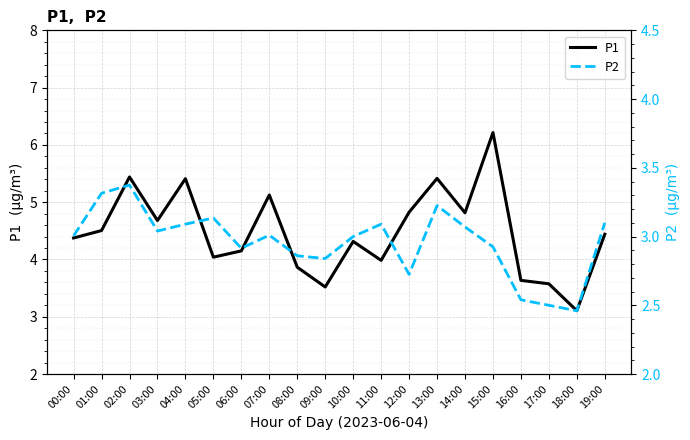

True or false: P2 has a value of 3.3 at 01:00.

True